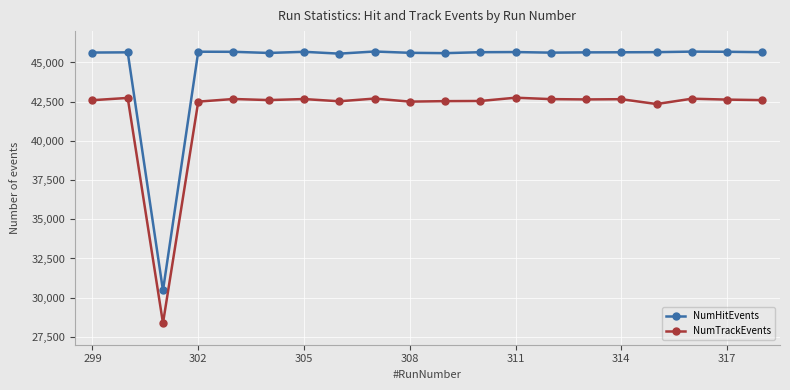

True or false: NumTrackEvents and NumHitEvents intersect in this chart.

False